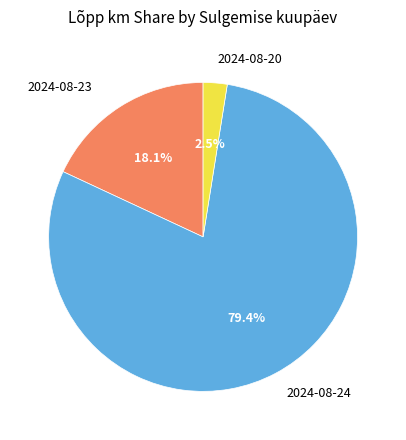

Is there a majority slice in this chart?

Yes